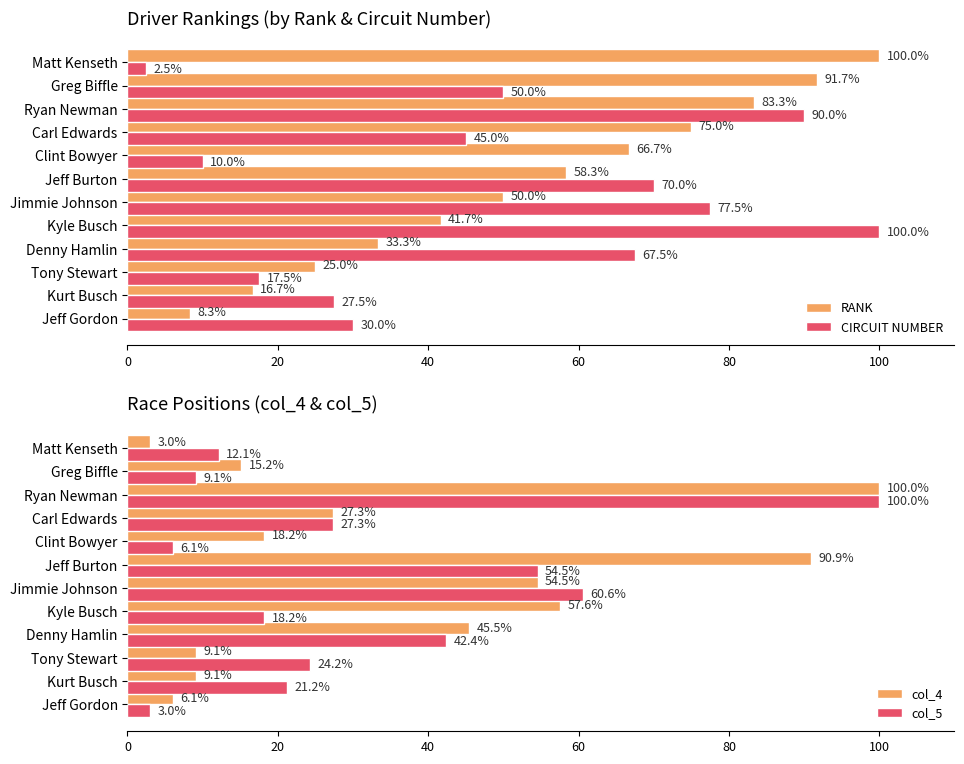

What is the value of the col_5 bar at the 12th from the left?

12.1